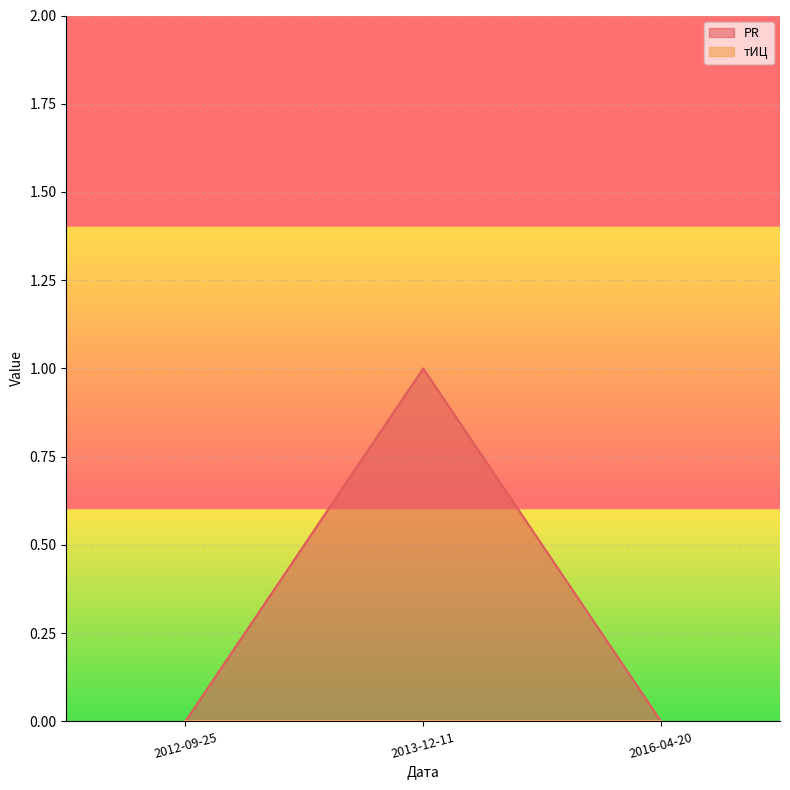

Is it true that the value at 2016-04-20 is -1?

False